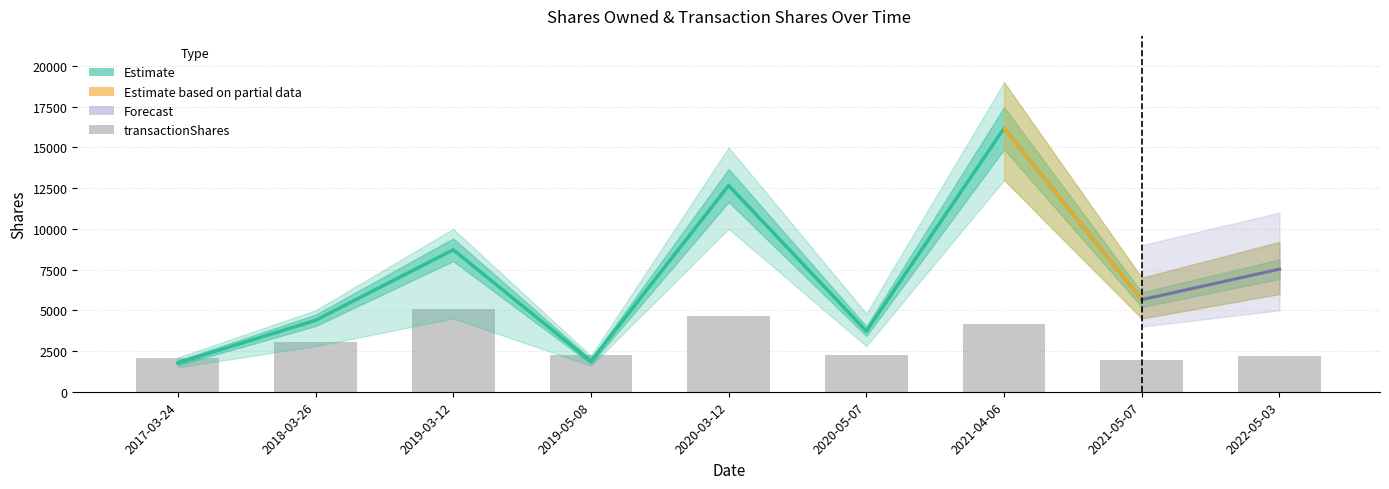

The sharesOwnedFollowingTransaction series shows 16178 at 2021-04-06. True or false?

True